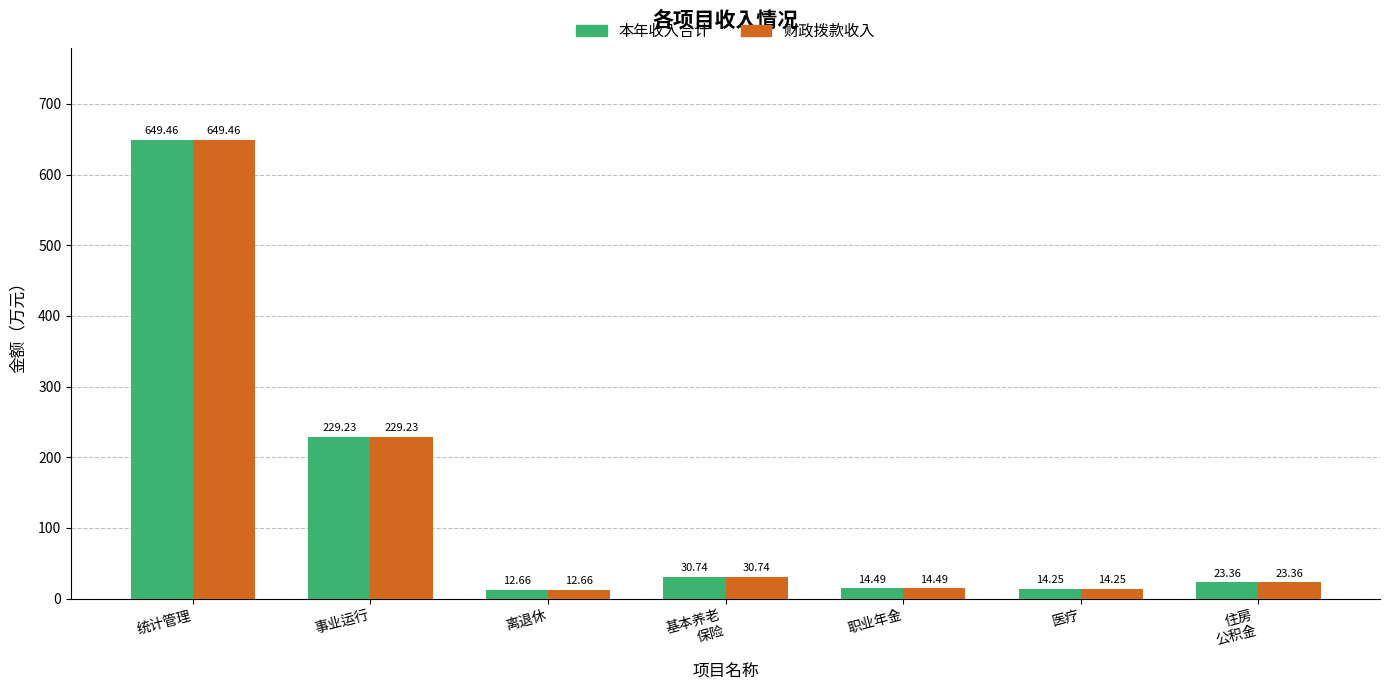

What is the difference between the second highest and minimum values in the 本年收入合计 series?

216.6